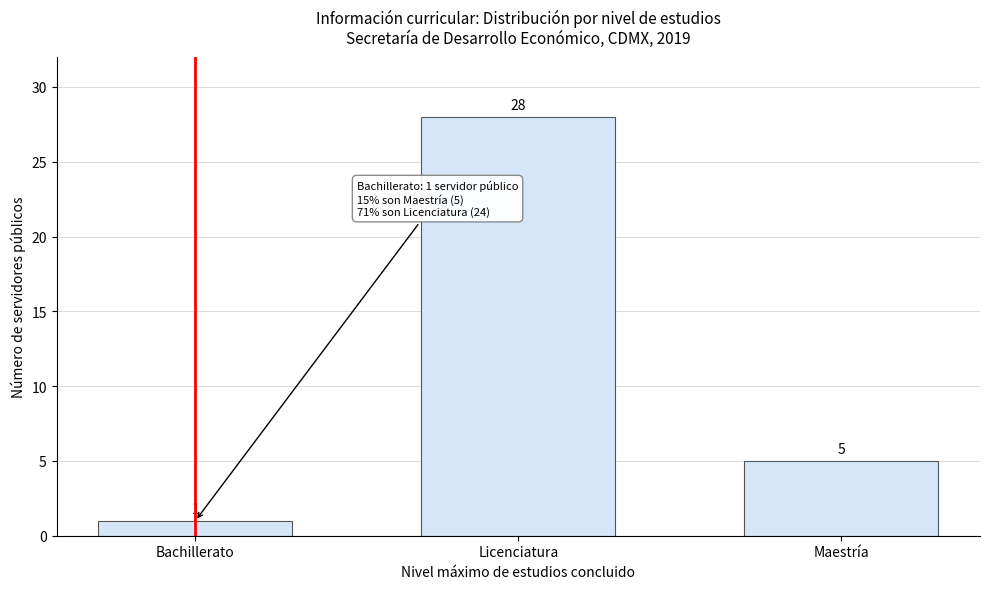

Reading left to right, list all the values displayed in this chart.

1	28	5